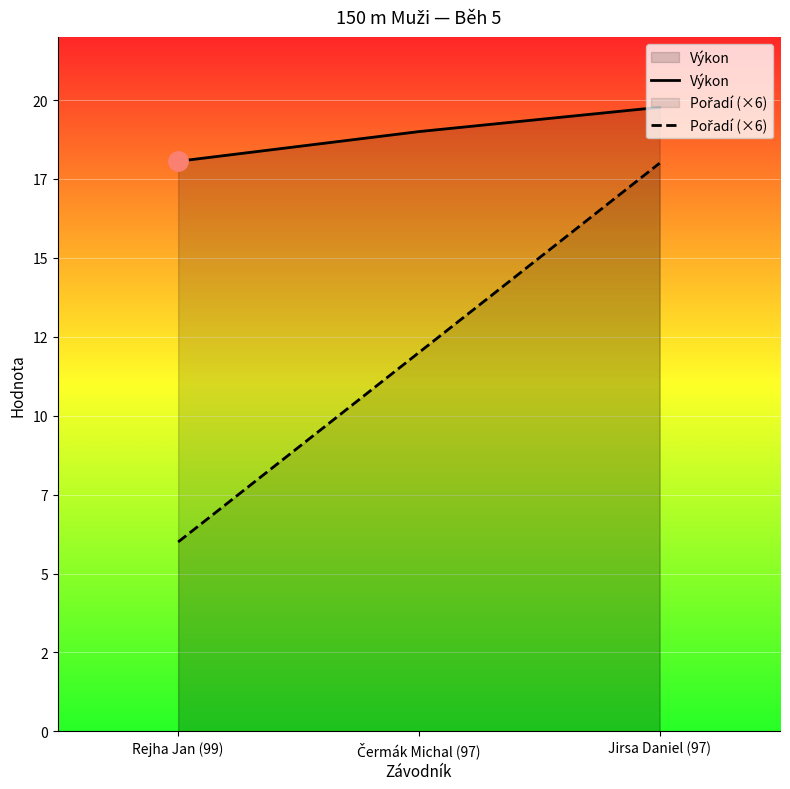

What is the approximate value of Pořadí (×6) at Čermák Michal (97)?

12.0